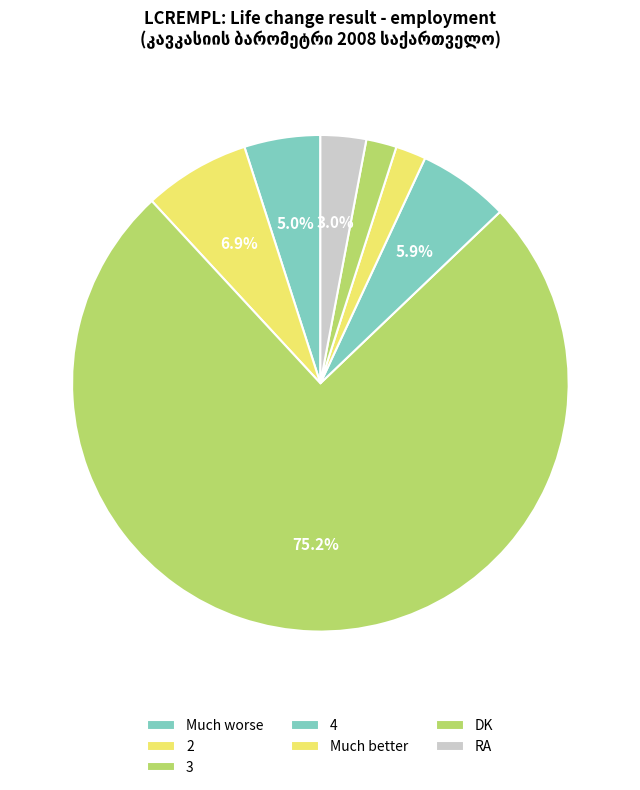

What percentage is the 4 slice, to the nearest percent?

6%